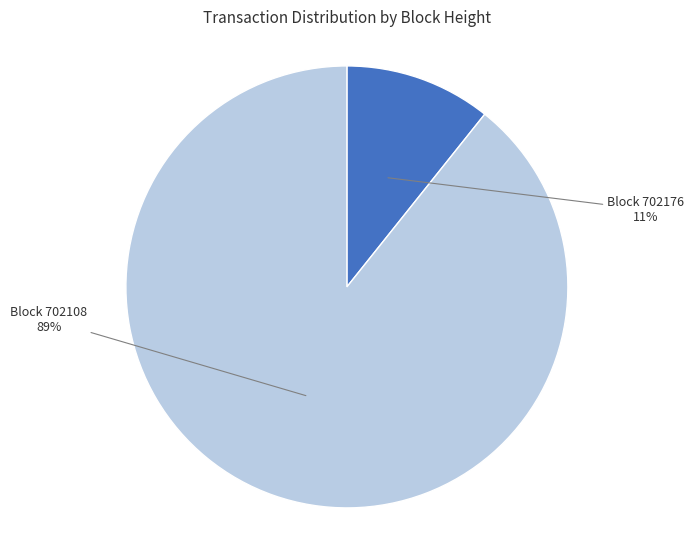

Is there a majority slice in this chart?

Yes